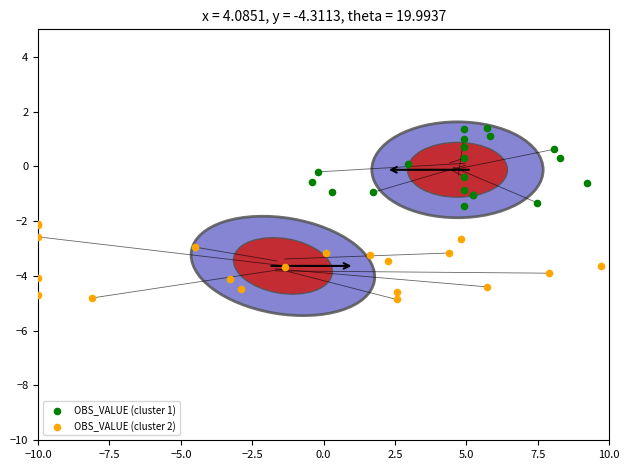

Which series contains the highest Y value?

OBS_VALUE (cluster 1)